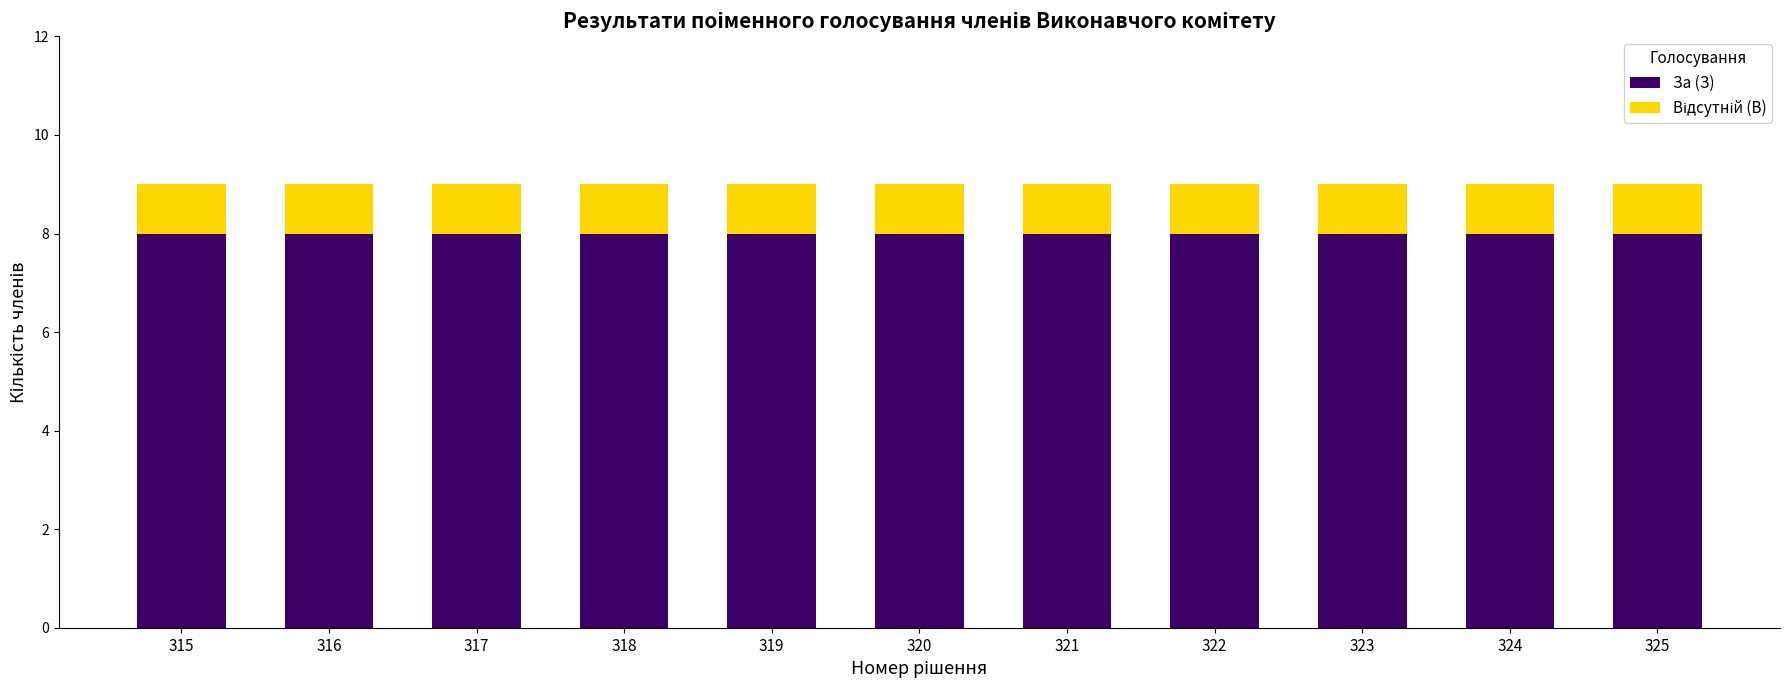

What is the total value across all series at 325?

9